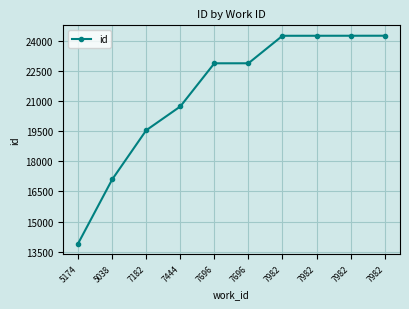

Reading right to left, list all the values displayed in this chart.

24259	24258	24257	24256	22886	22885	20734	19549	17097	13905